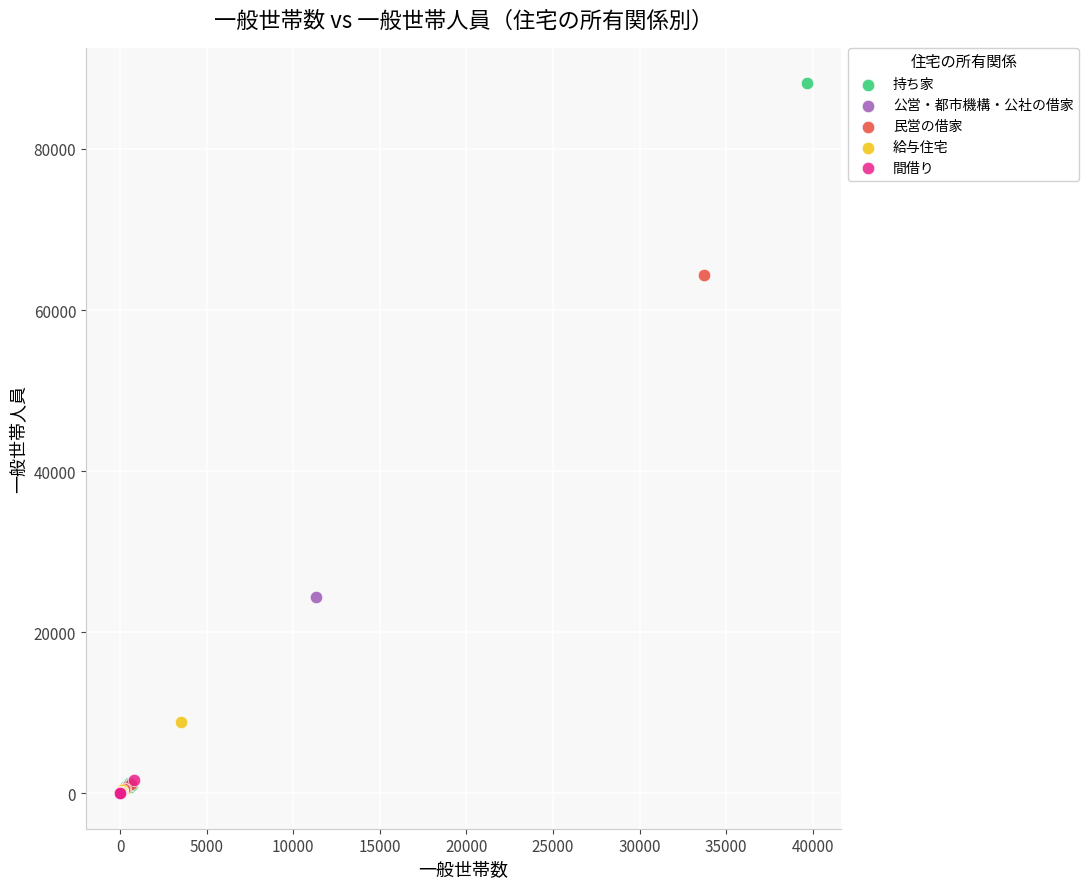

Which series has the widest spread of Y values?

持ち家